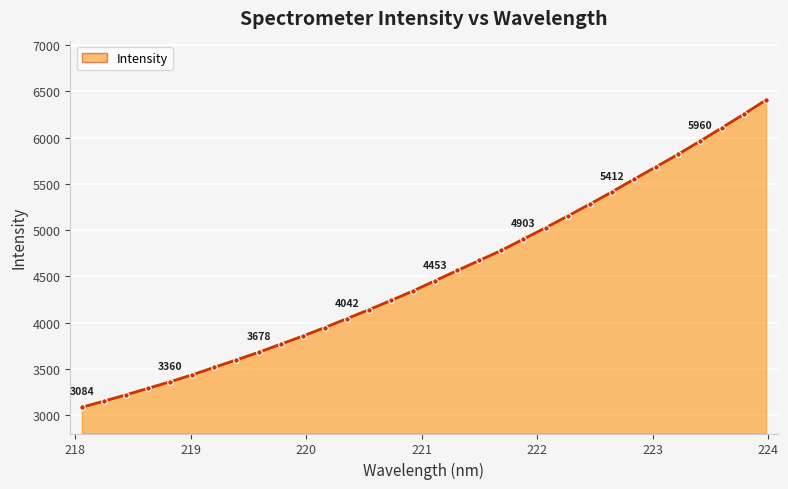

How many values are below 4452?

16